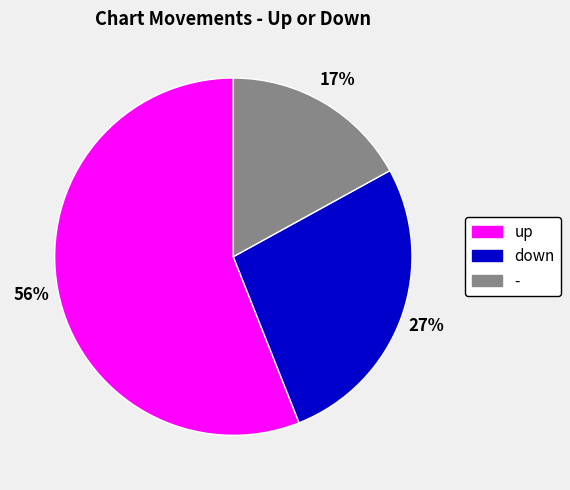

How many slices are in this pie chart?

3